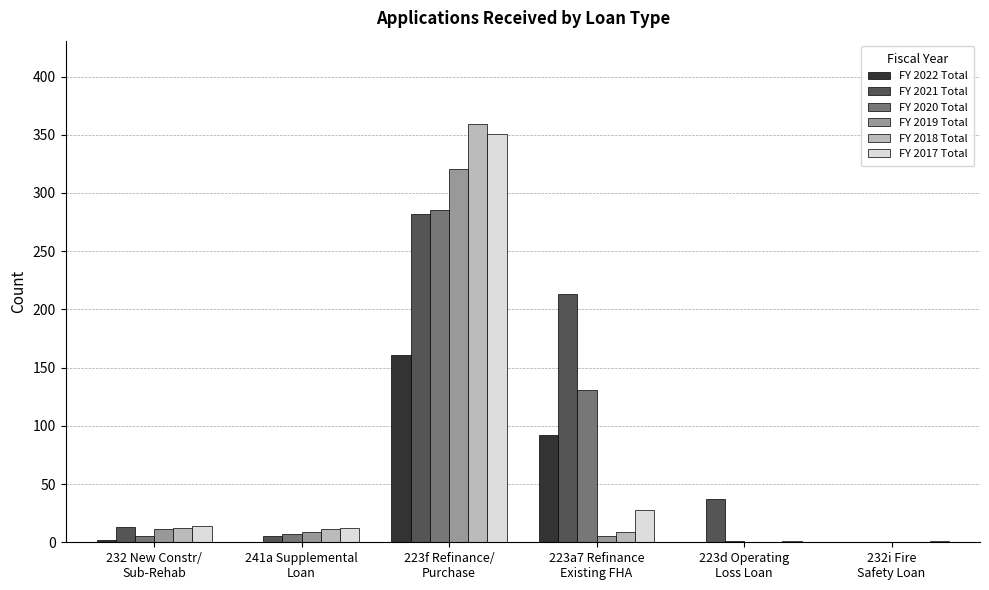

How many groups of bars are there?

6